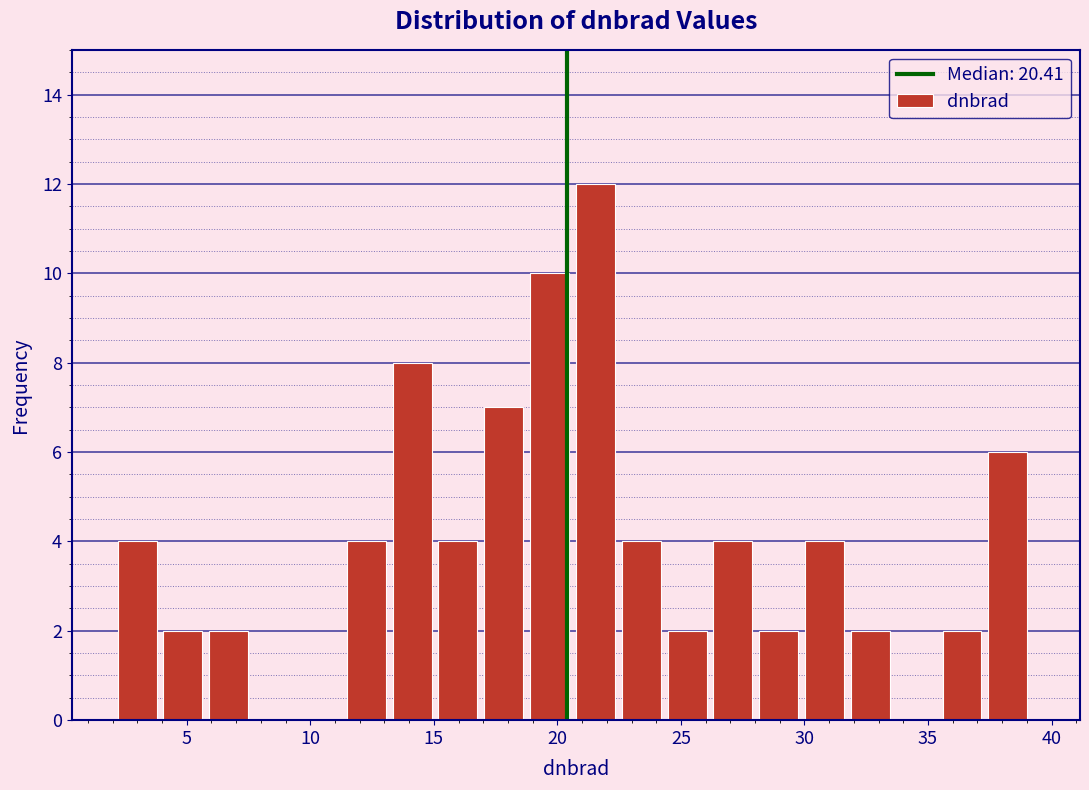

Read against the x-axis, roughly where is the centre of the tallest bar?

21.5